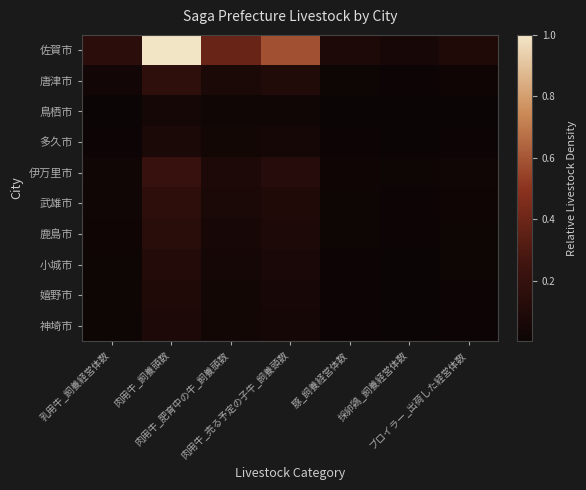

What is the difference between the highest and lowest values at 肉用牛_飼養頭数?

1.0